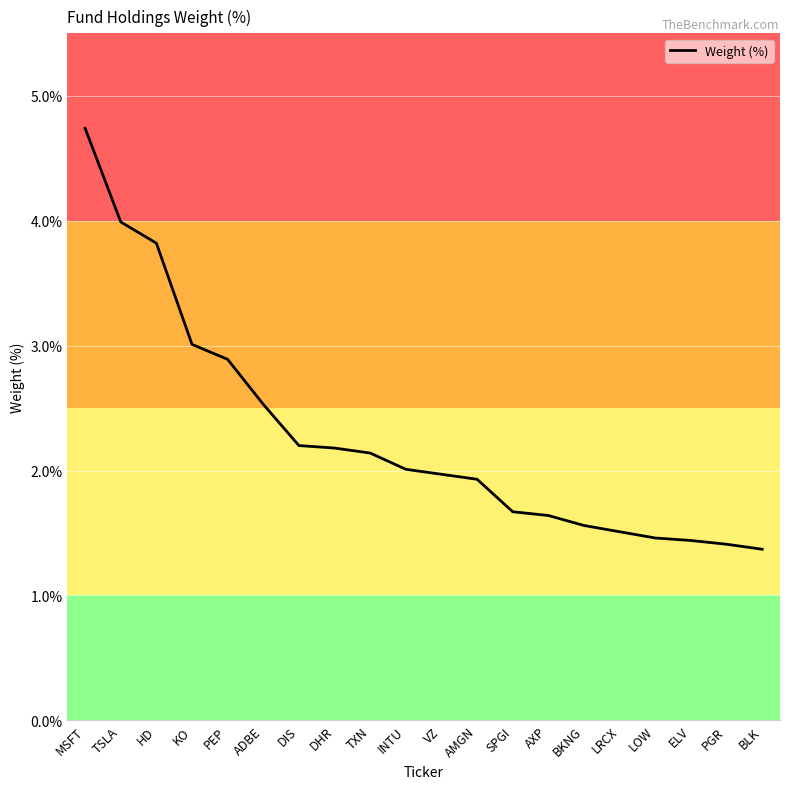

What position from the left is TSLA?

2